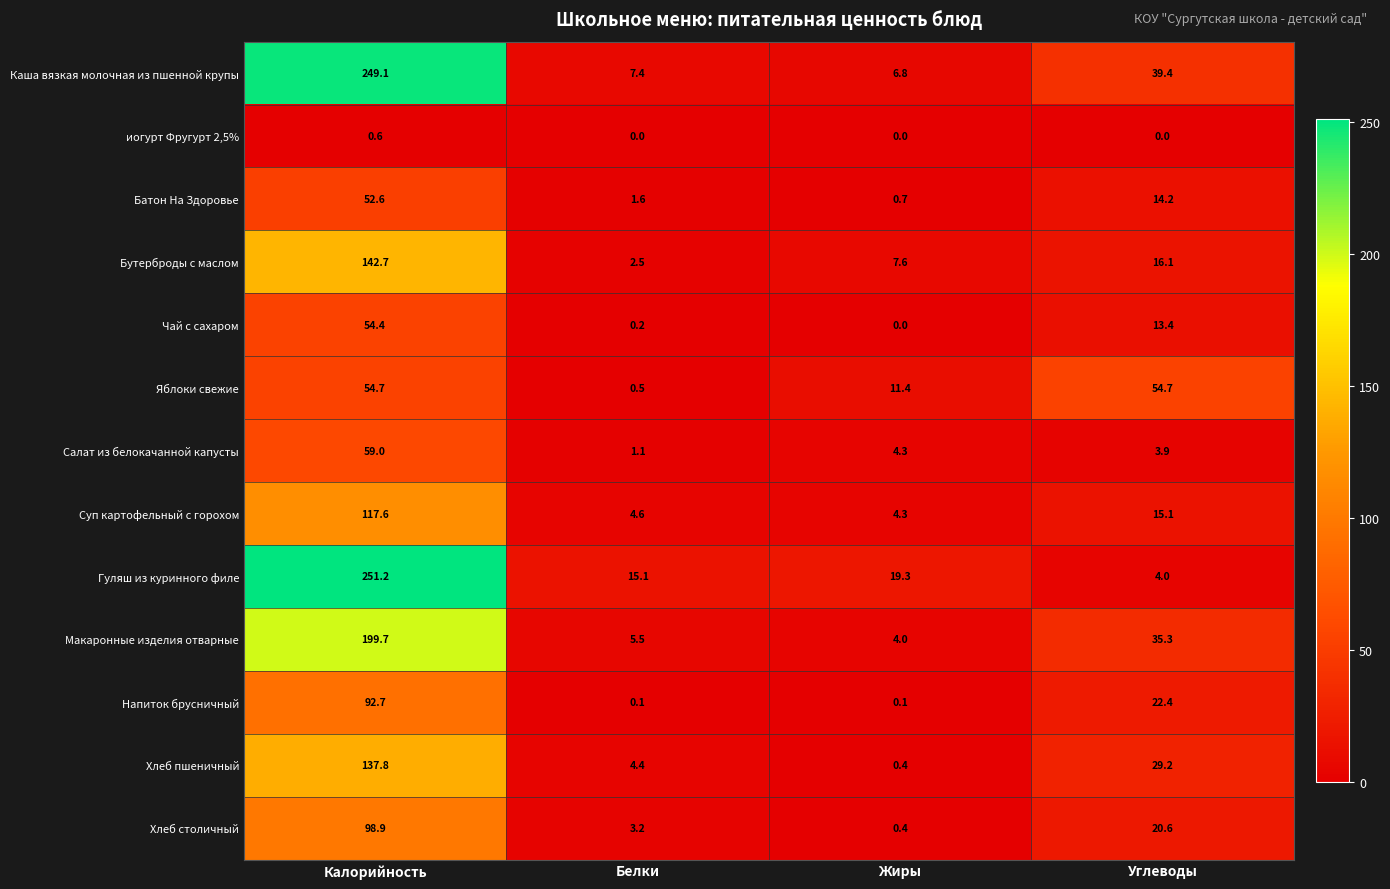

What is the difference between the highest and lowest values at Углеводы?

54.7